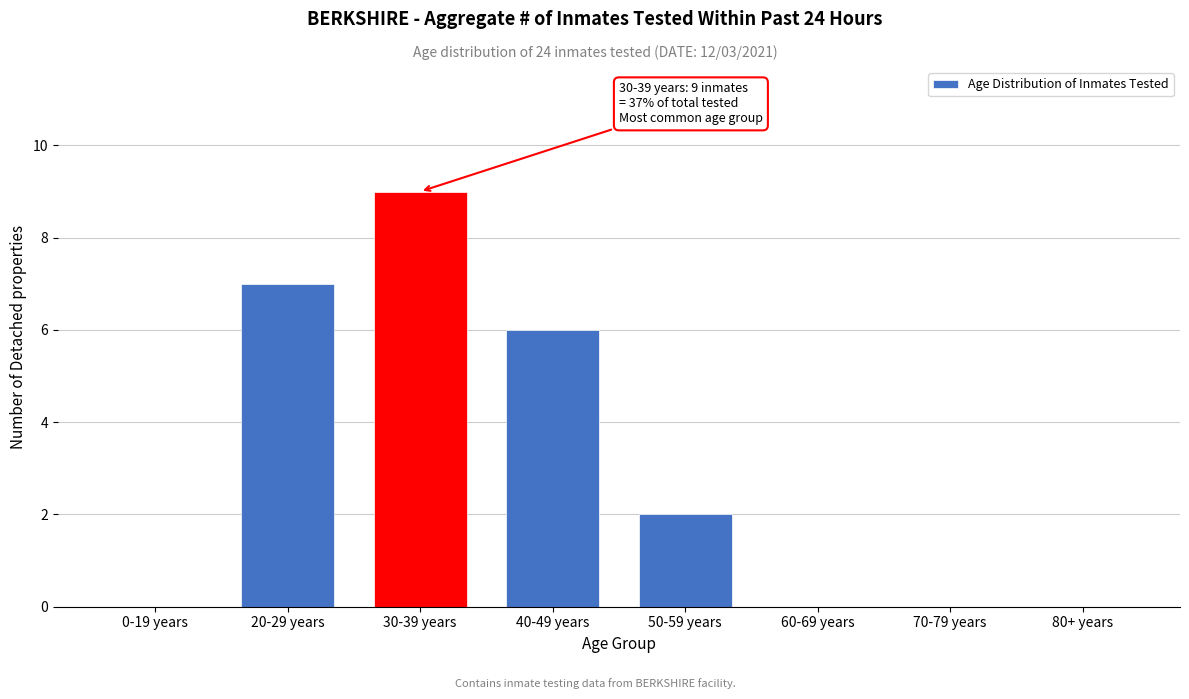

Reading left to right, transcribe all the data shown in this chart.

0-19 years=0	20-29 years=7	30-39 years=9	40-49 years=6	50-59 years=2	60-69 years=0	70-79 years=0	80+ years=0